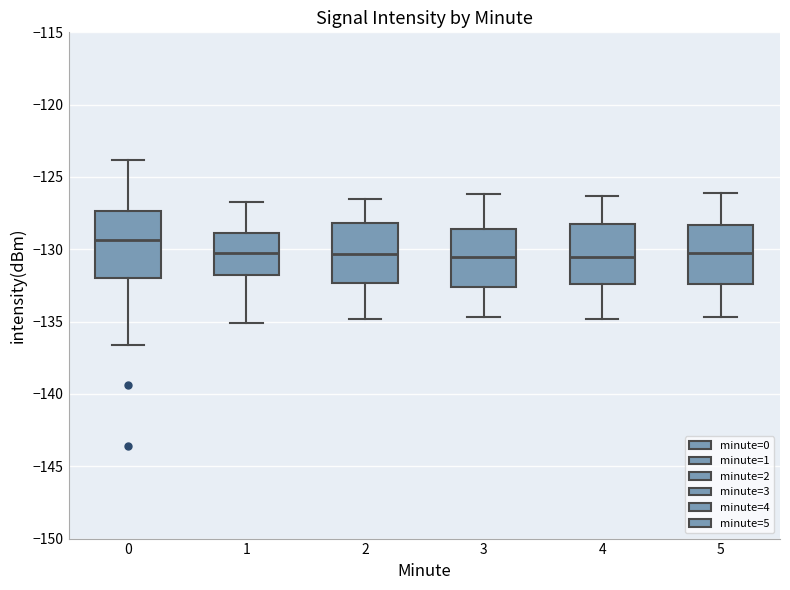

Reading left to right, transcribe this box plot: for each box, give where its median line is, the range the box spans, and where its two whiskers end, as read against the y-axis. The values are not printed on the chart, so give them approximately, as read against the axis.

0: median -129.5, box -132.0 to -127.5, whiskers -136.5 to -124.0
1: median -130.0, box -131.5 to -129.0, whiskers -135.0 to -126.5
2: median -130.5, box -132.5 to -128.0, whiskers -135.0 to -126.5
3: median -130.5, box -132.5 to -128.5, whiskers -134.5 to -126.0
4: median -130.5, box -132.5 to -128.0, whiskers -135.0 to -126.5
5: median -130.0, box -132.5 to -128.5, whiskers -134.5 to -126.0